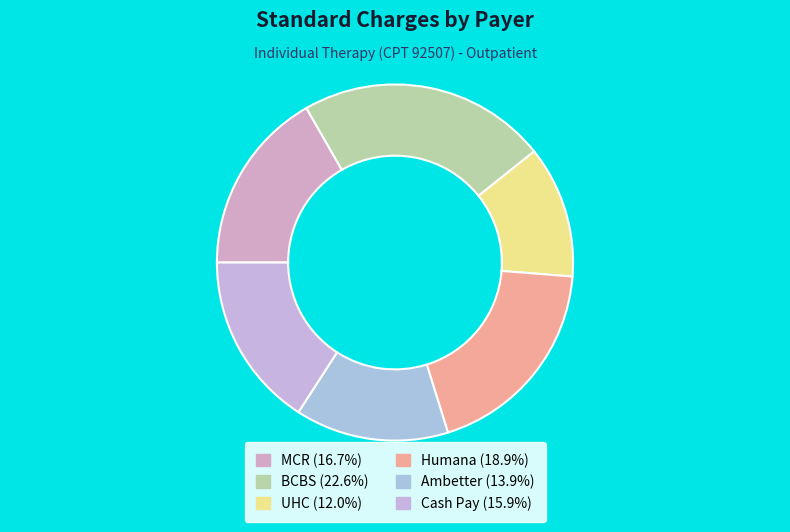

How many slices are in this pie chart?

6